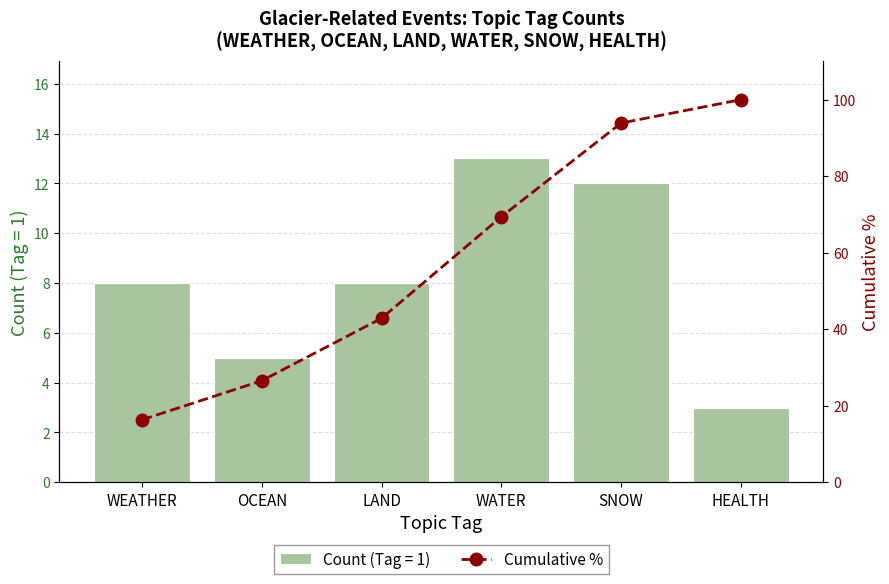

What is the maximum value for Count (Tag = 1)?

13